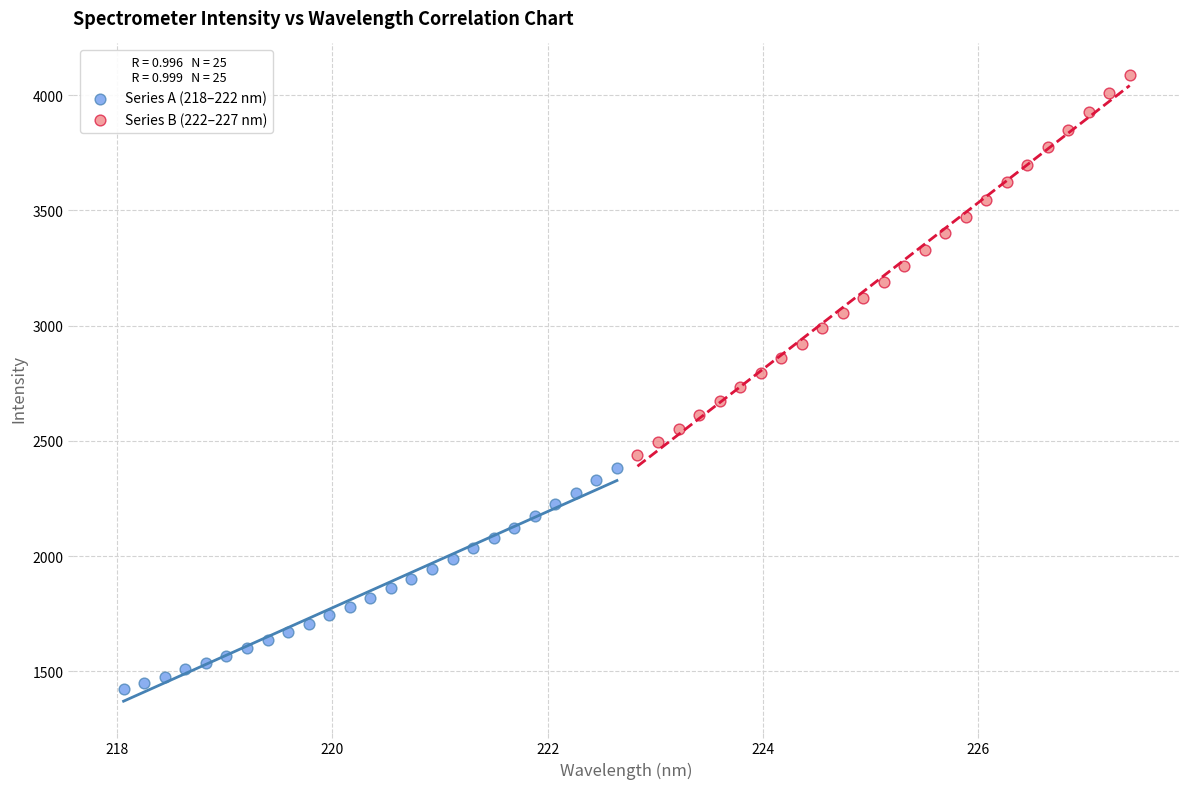

Which series has the widest spread of Y values?

Series B (222–227 nm)